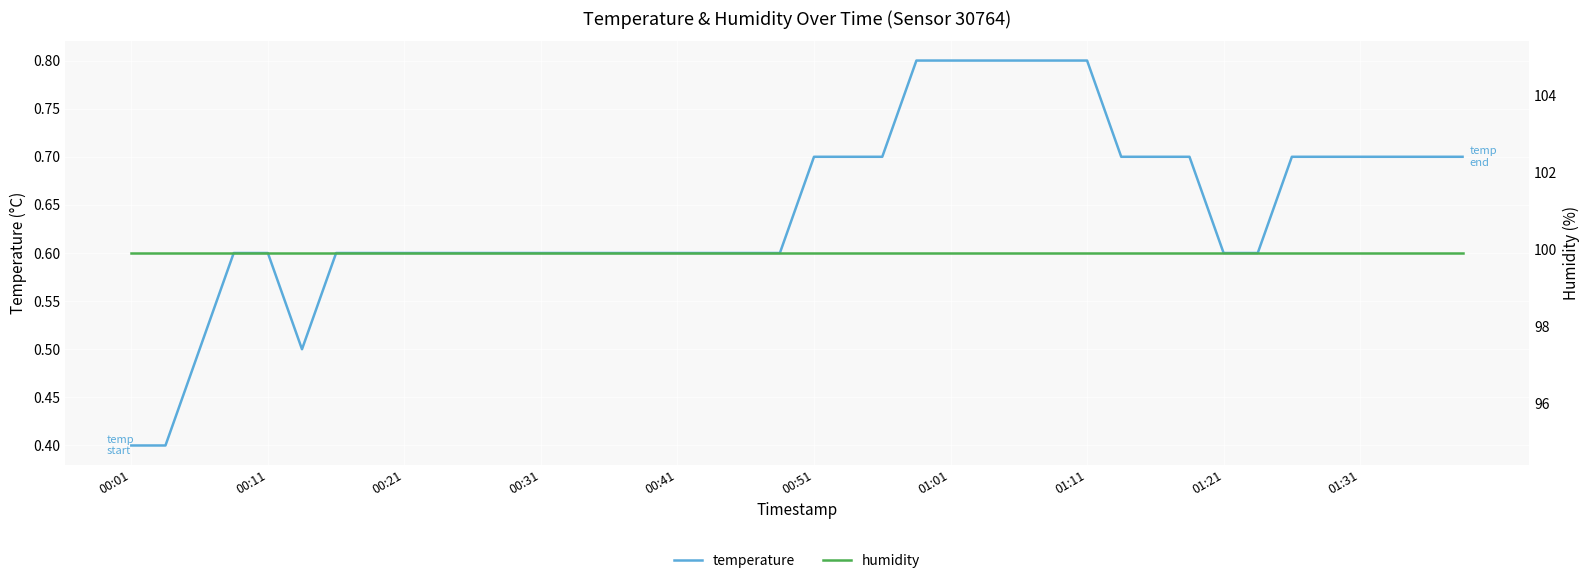

At 39, list the series in order from largest to smallest.

humidity, temperature